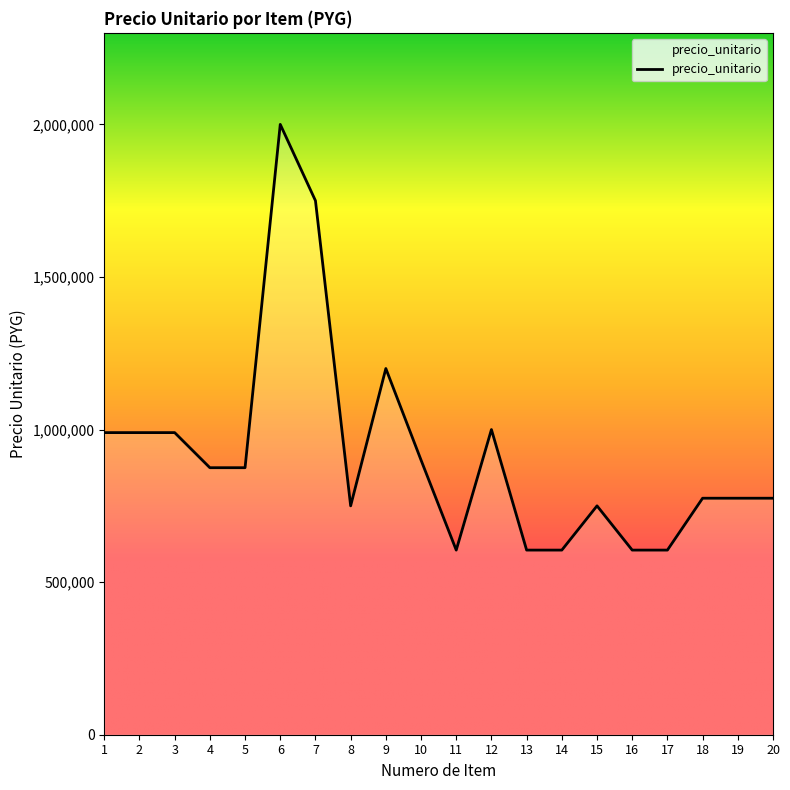

Count the number of data series in this chart.

1